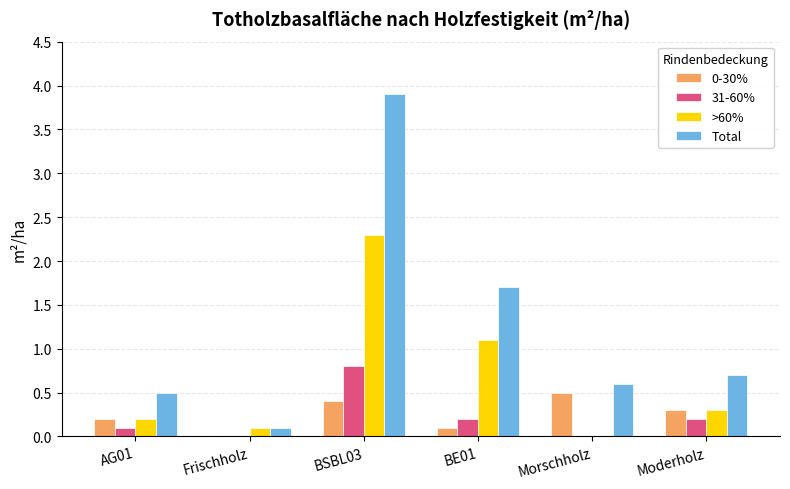

Count the number of categories in the chart.

6